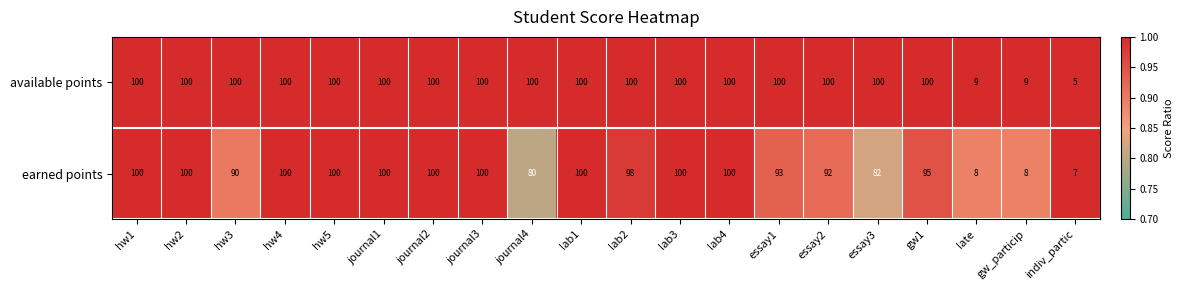

List the series in order of their overall mean, lowest first.

earned points, available points